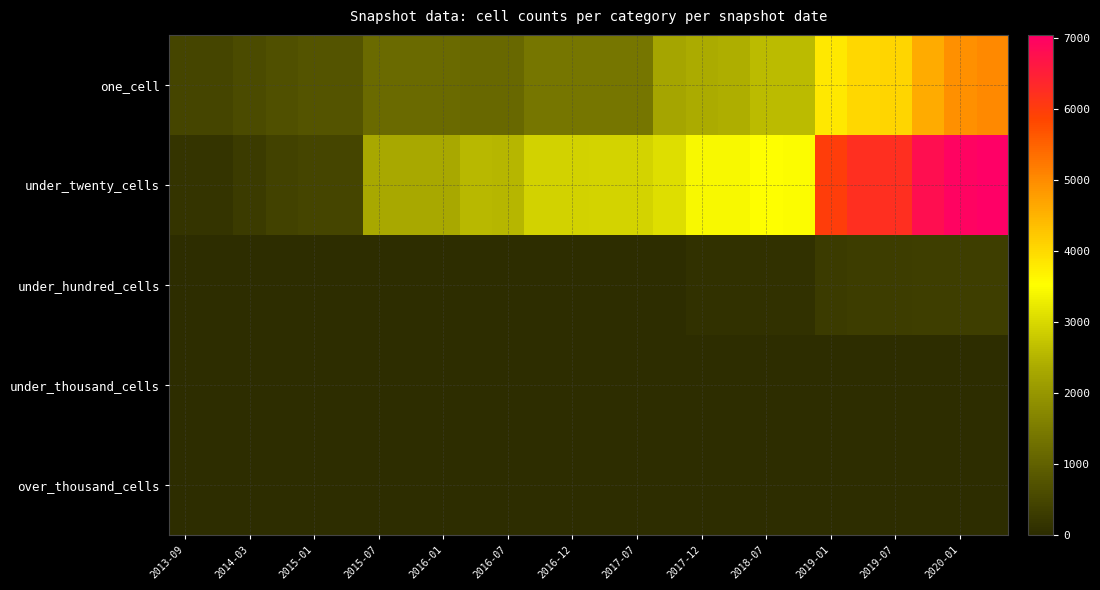

Which series has the largest range (max minus min)?

under_twenty_cells